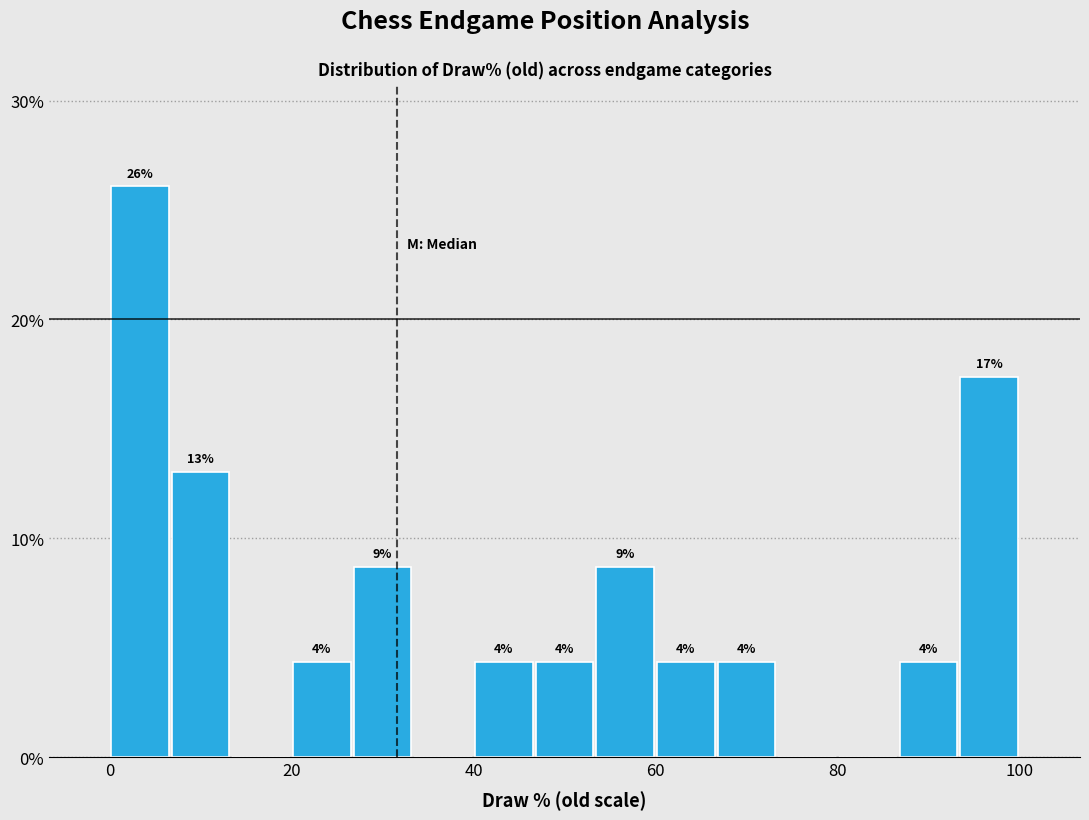

Read against the x-axis, roughly where is the centre of the tallest bar?

4